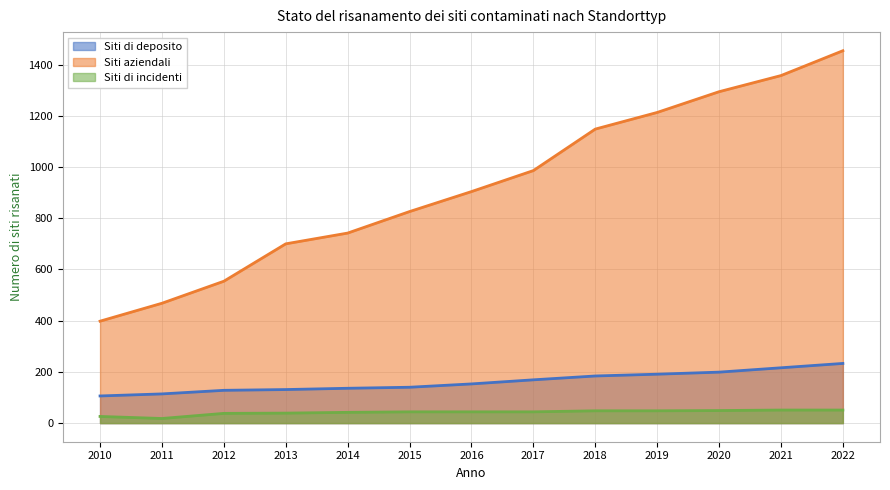

What is the difference between the highest and lowest values at 2022?

1403